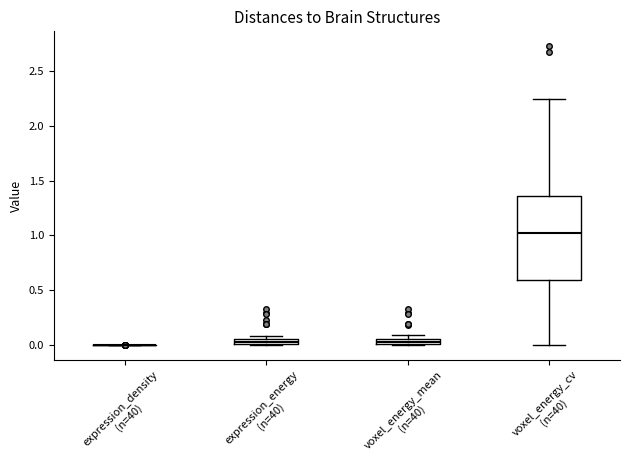

Which box is the tallest, from its lower edge to its upper edge?

voxel_energy_cv (n=40)